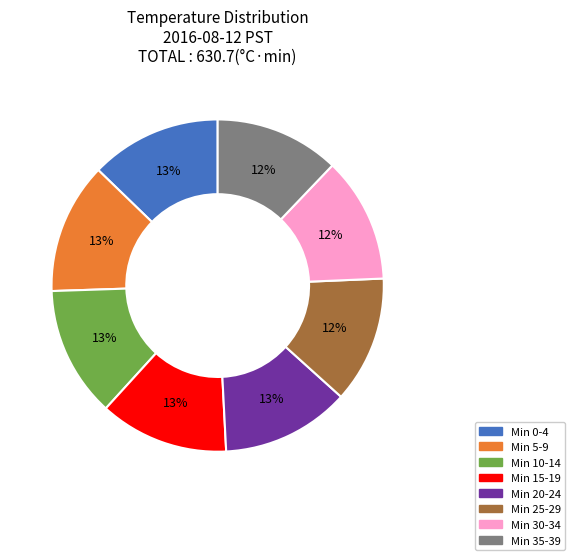

Does any single category account for the majority?

No